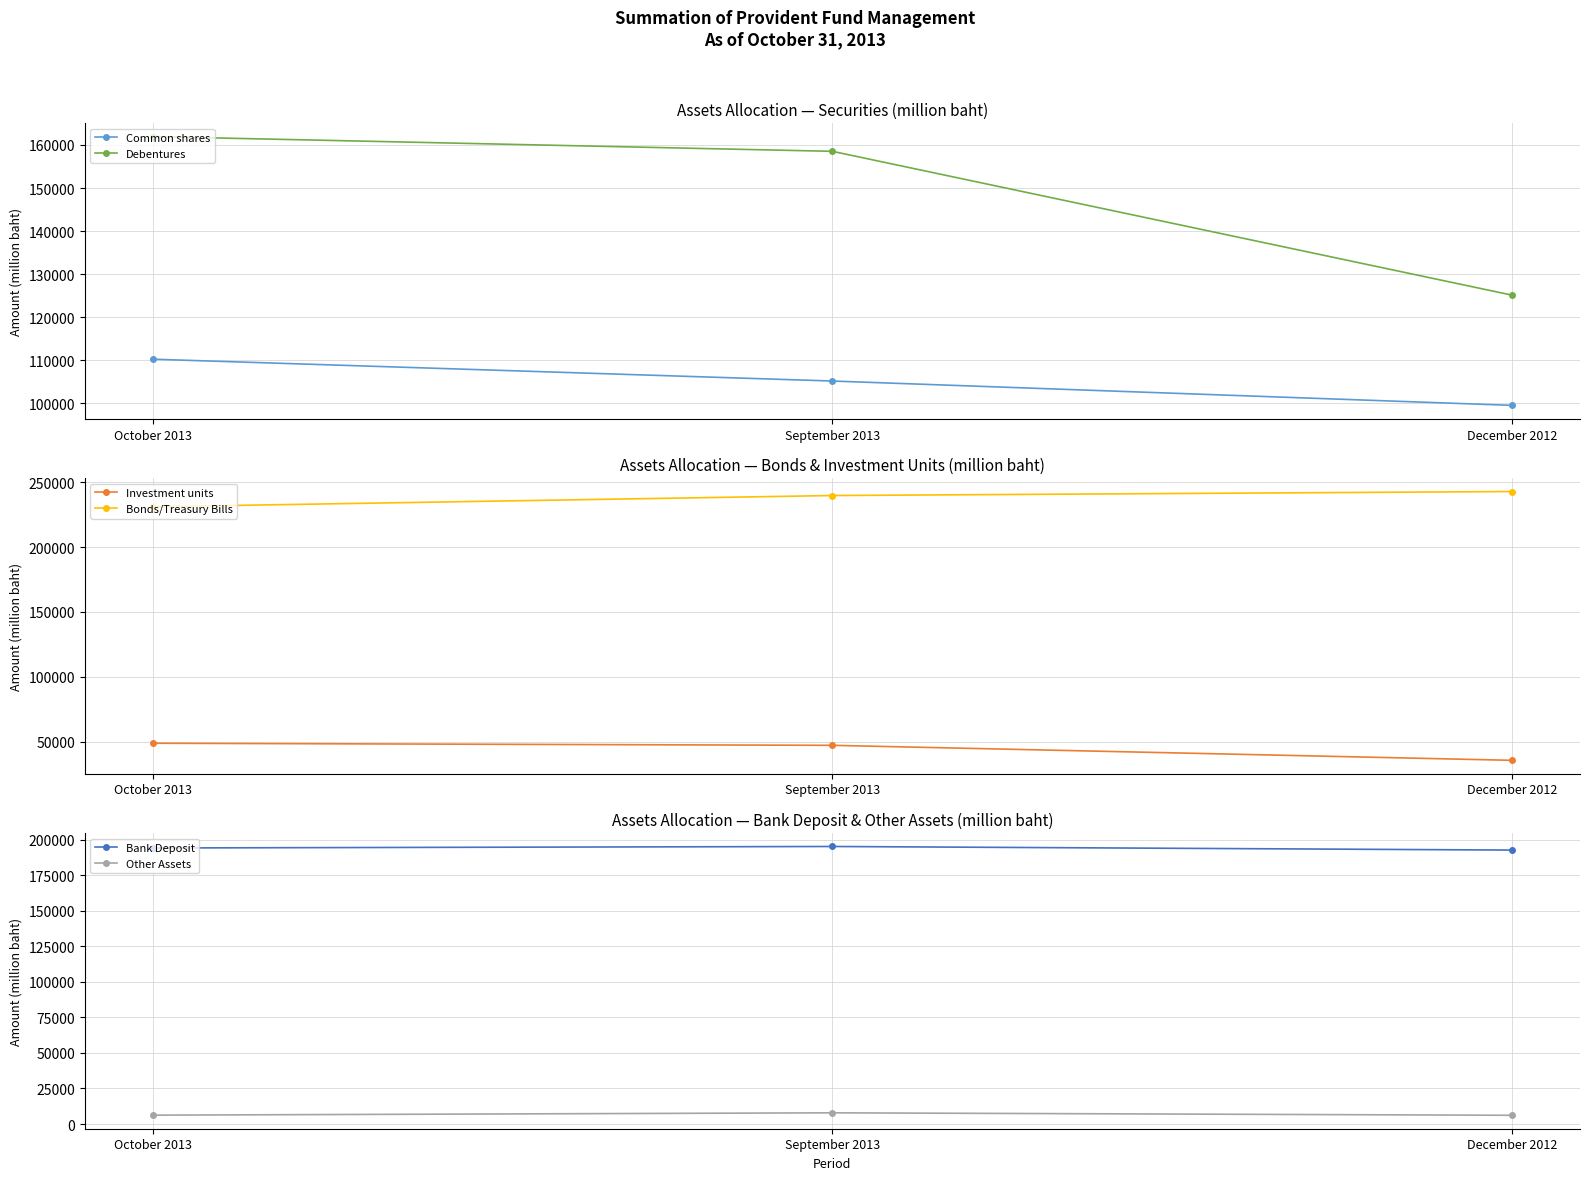

What is the value of the Debentures point at the 2nd from the left?

158521.5